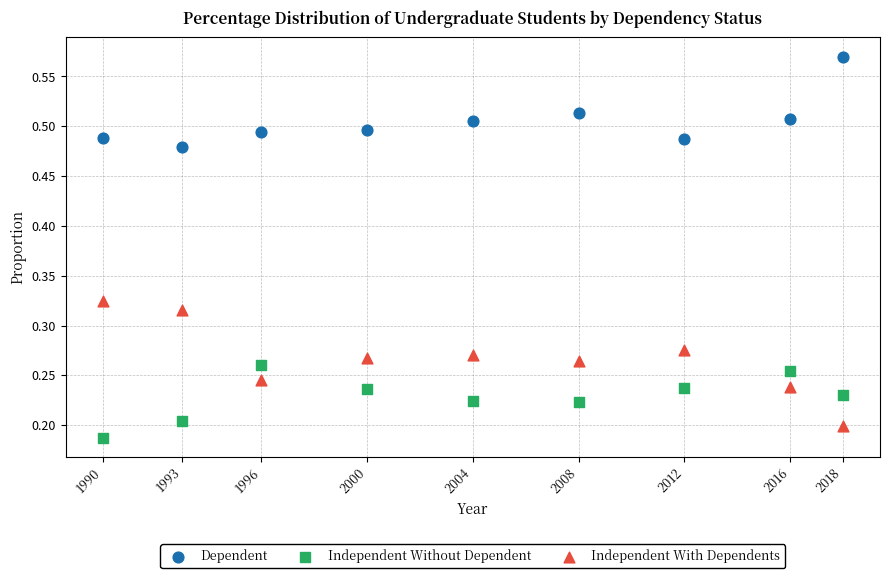

Which series reaches the maximum Y coordinate?

Dependent